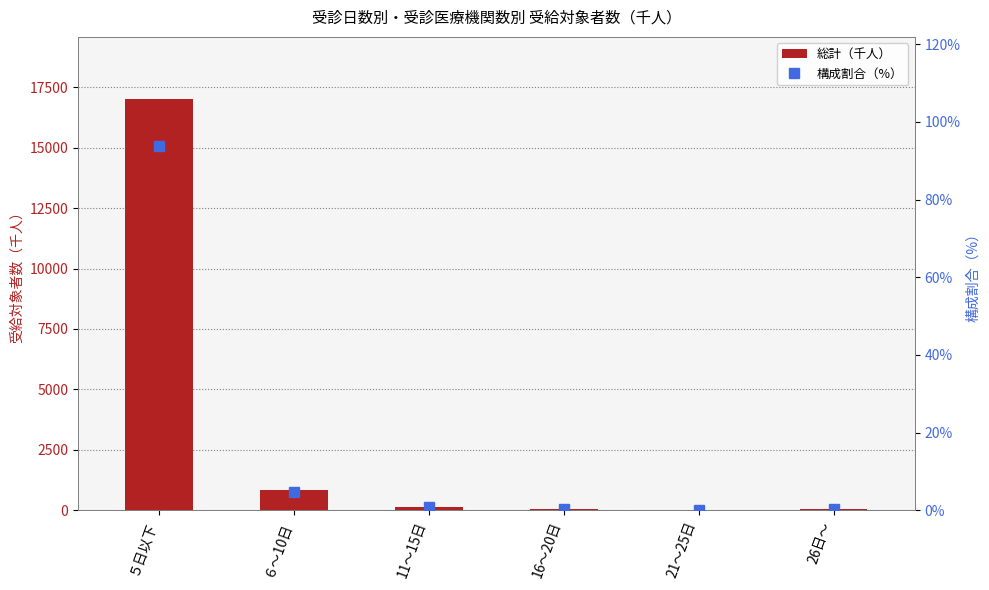

What is the difference between the maximum and minimum values in the 総計（千人） series?

17001.9